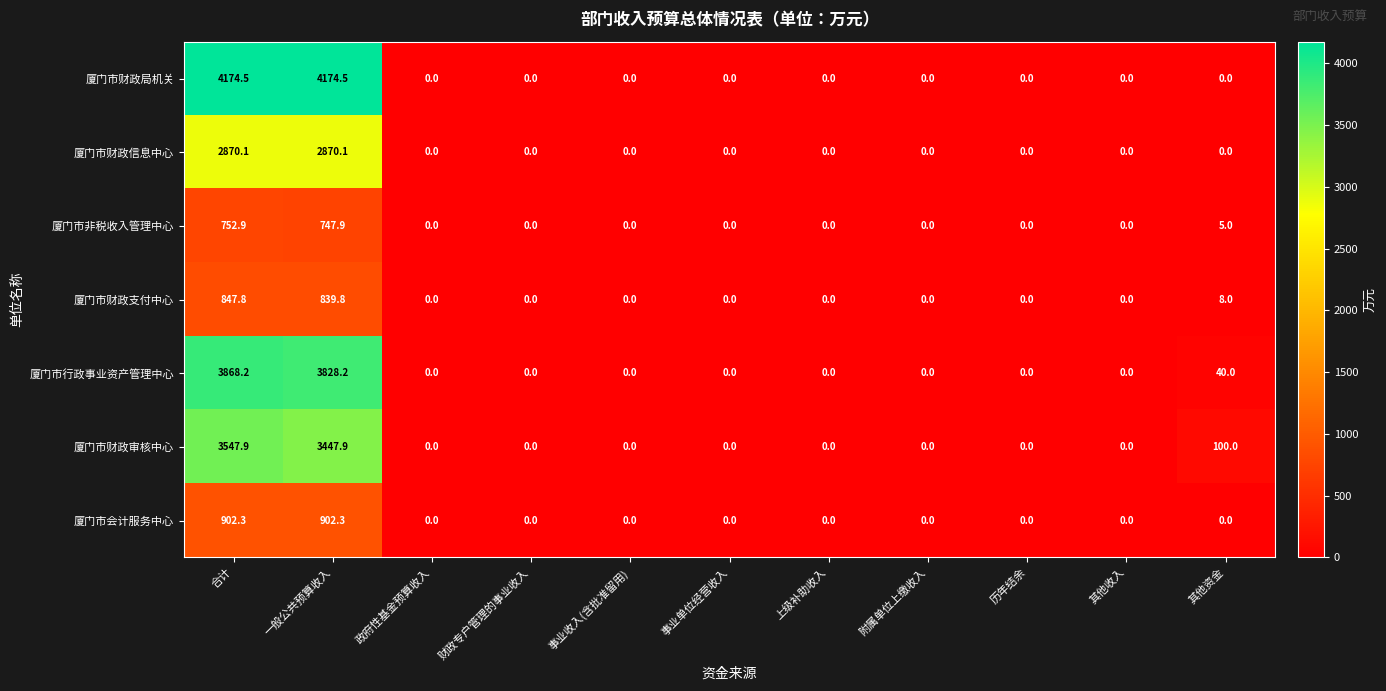

The value of 厦门市非税收入管理中心 at 事业收入(含批准留用) is 0.0. True or false?

True